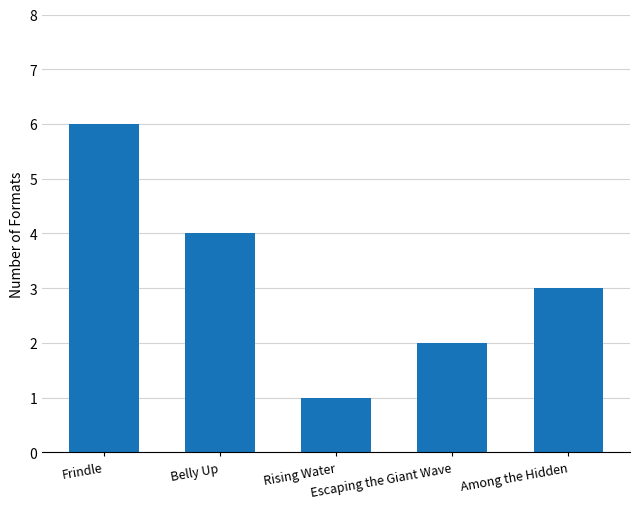

Count the values in the range 2 to 4.

3